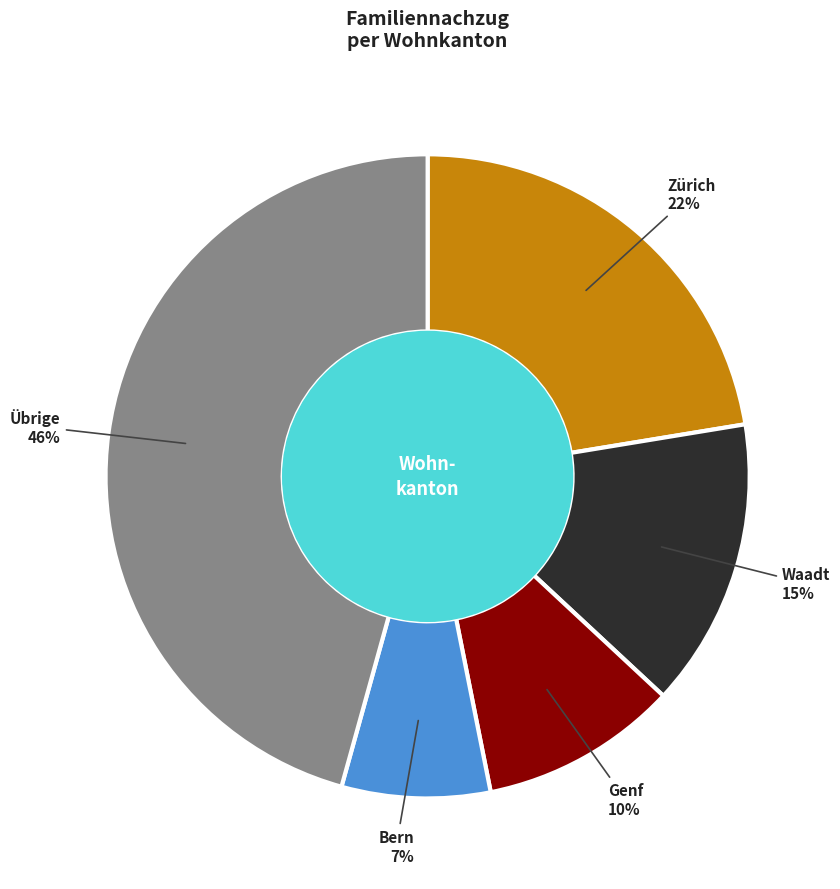

How many slices are in this pie chart?

5